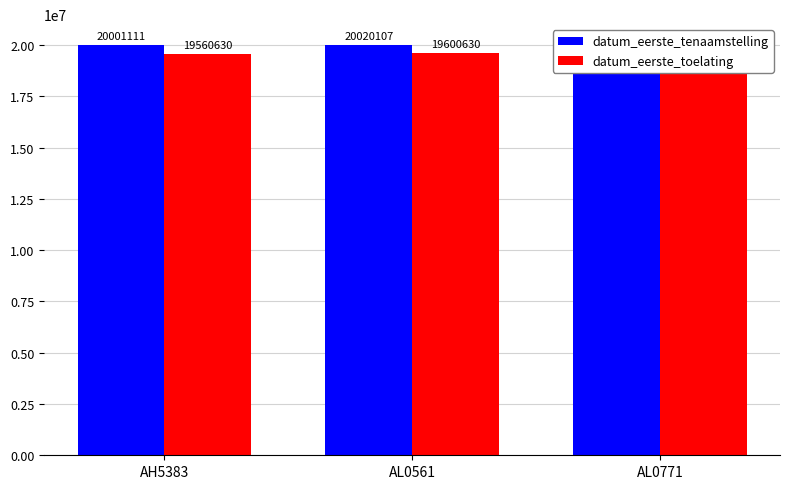

Reading right to left, extract all data points from this chart.

datum_eerste_tenaamstelling: 20020206	20020107	20001111
datum_eerste_toelating: 19560630	19600630	19560630